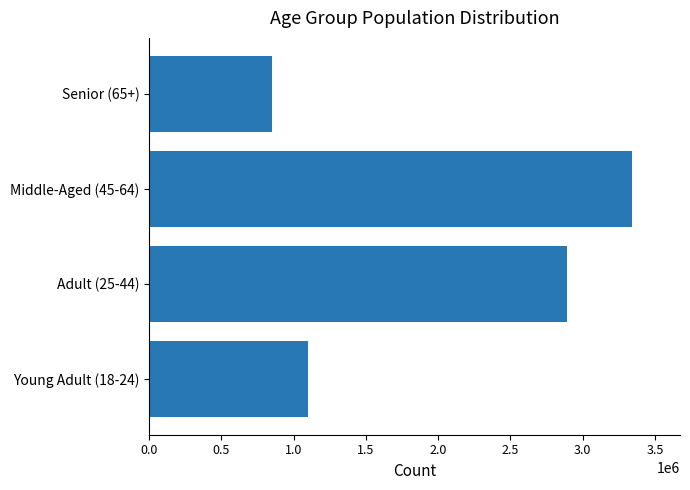

What is the change in value from Adult (25-44) to Middle-Aged (45-64)?

+449667